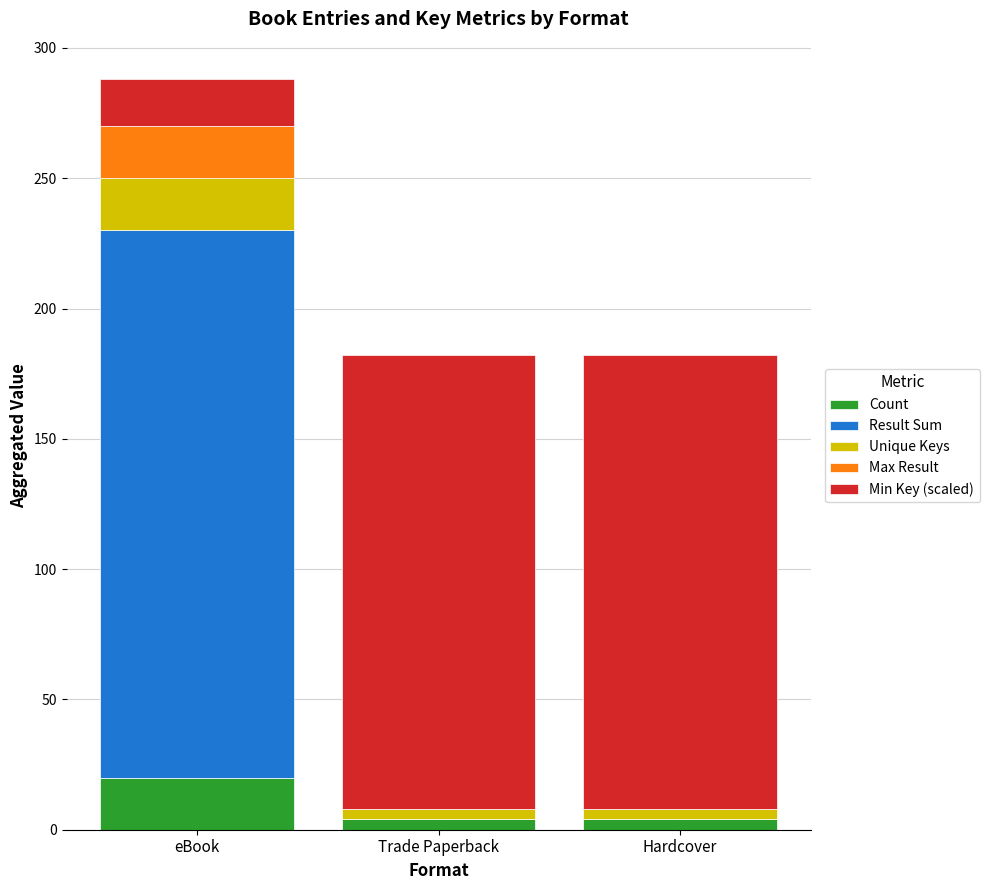

Is it true that Count equals 20 at eBook?

True